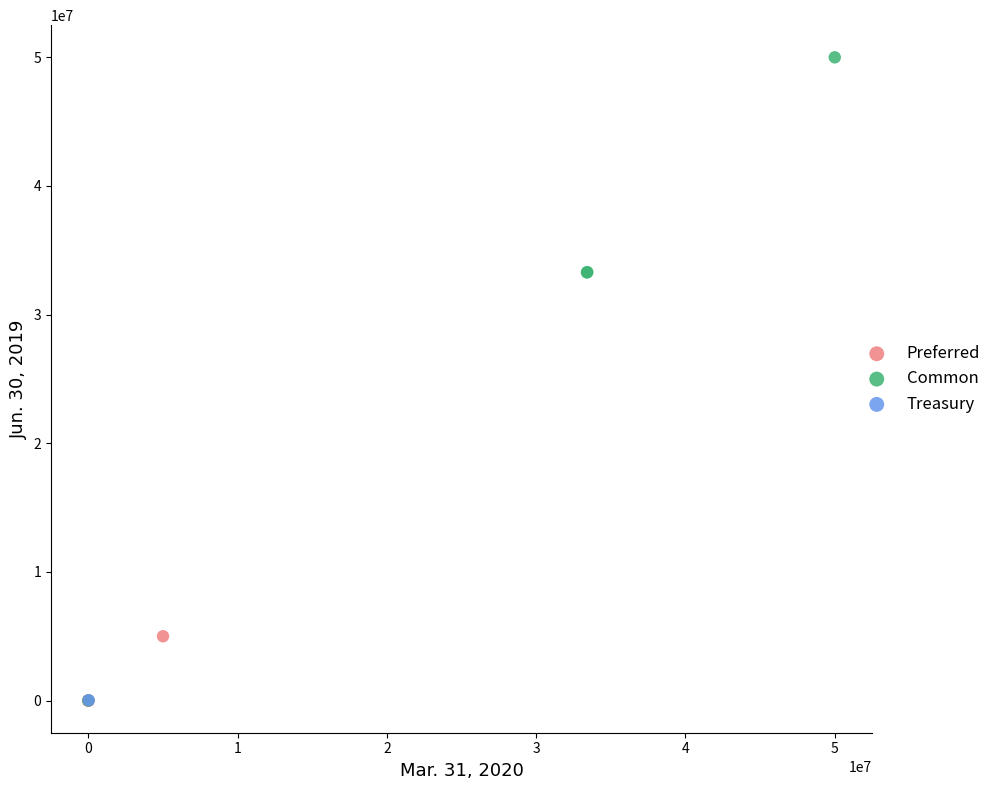

Which series contains the highest Y value?

Common